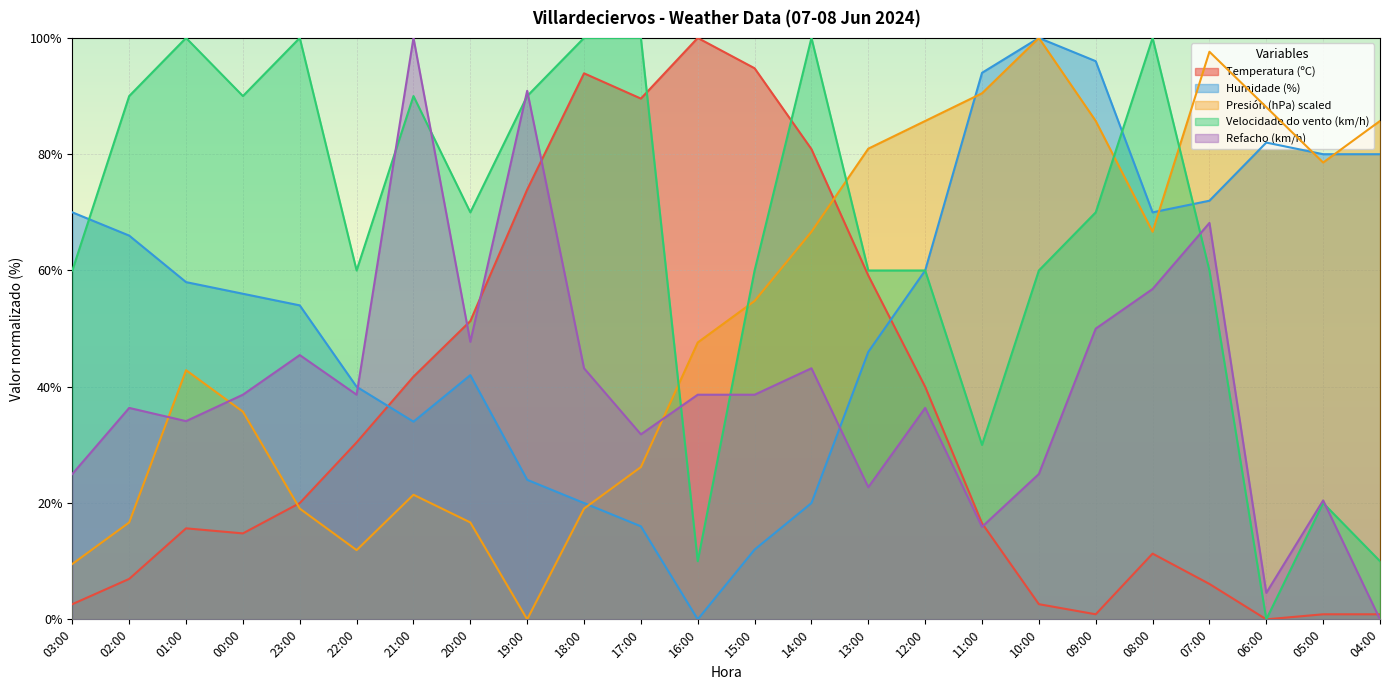

Is the value of Velocidade do vento (km/h) at 18:00 greater than the value of Temperatura (ºC) at 04:00?

Yes